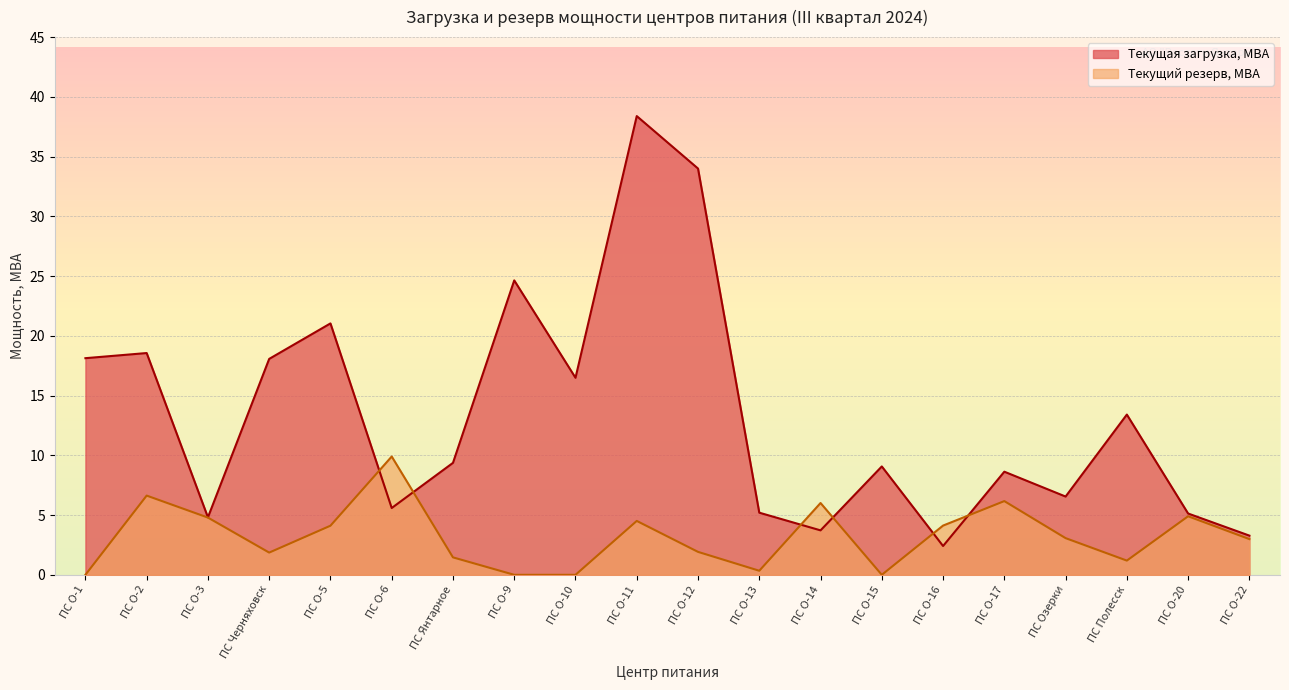

How many data points in Текущий резерв, МВА are above 3?

10